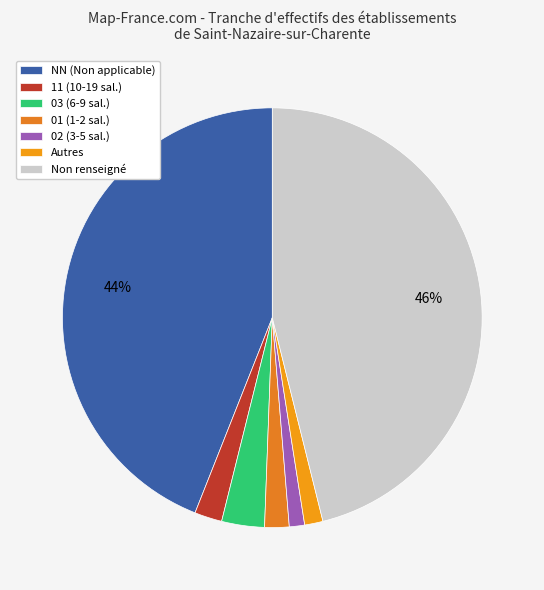

Count the number of slices in the pie.

7